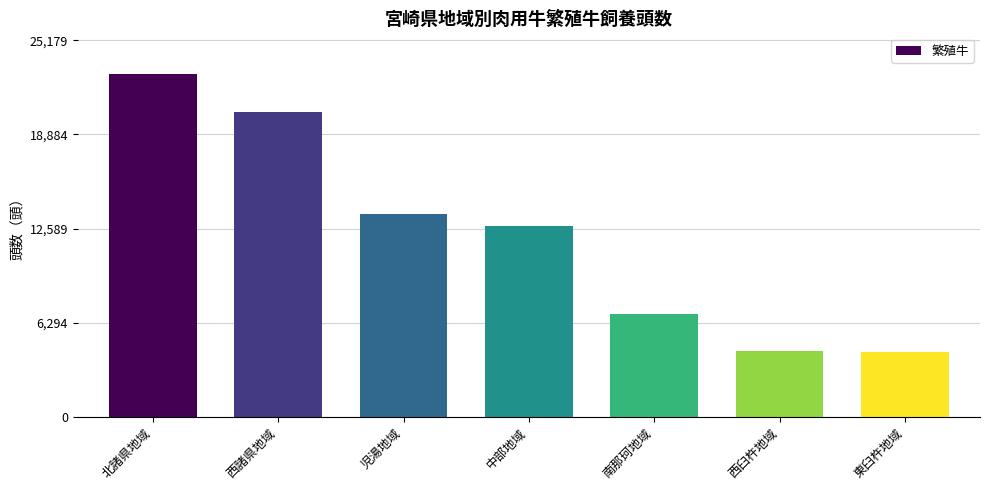

Read the value at 中部地域.

12760